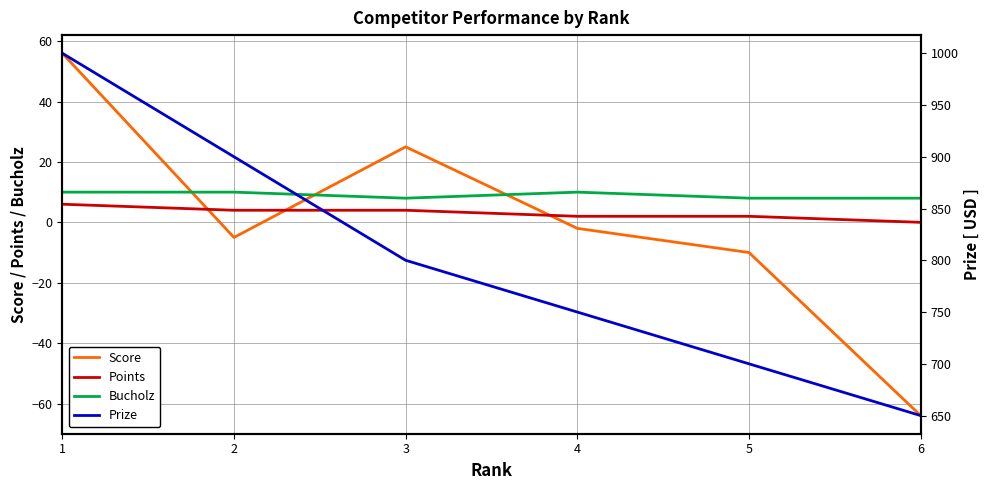

Count the Prize values in the range 700 to 900.

4